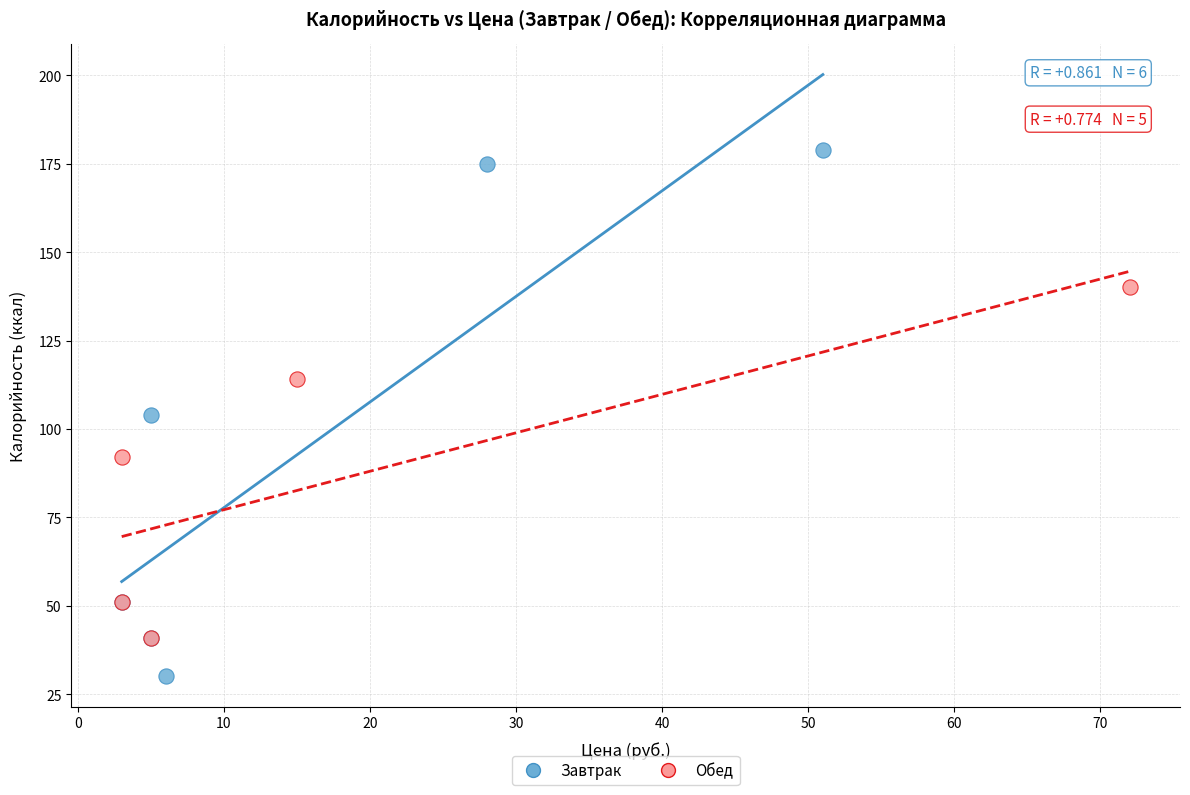

Which series contains the highest Y value?

Завтрак